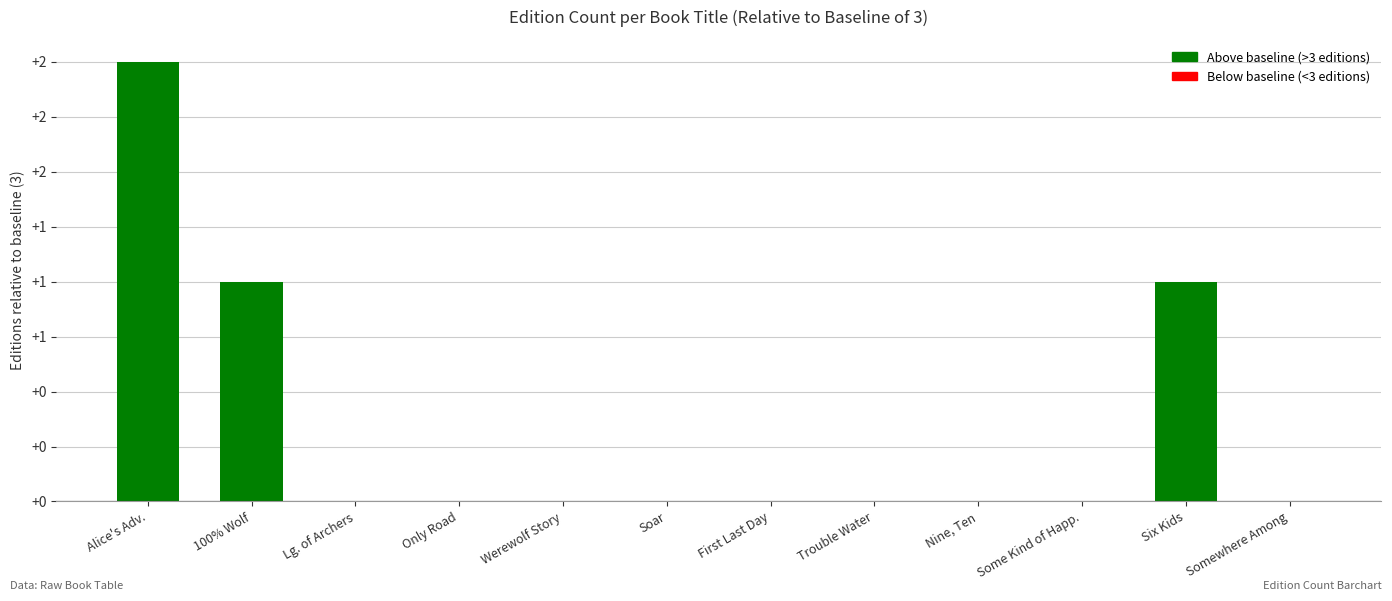

What is the difference between the values at Six Kids and Alice's Adv.?

1